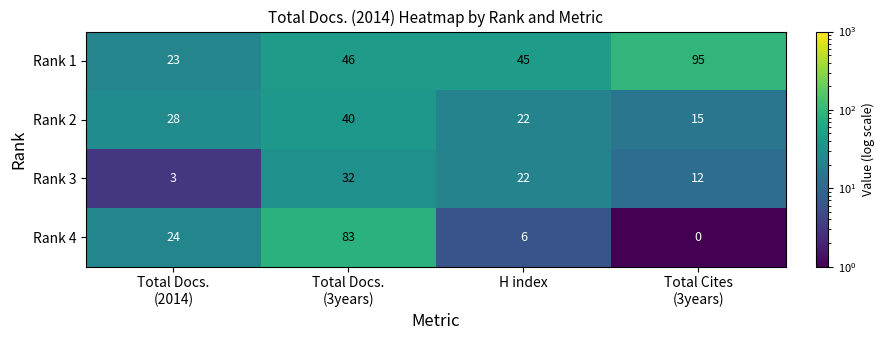

Which category has the lowest value across all series?

Total Cites
(3years)